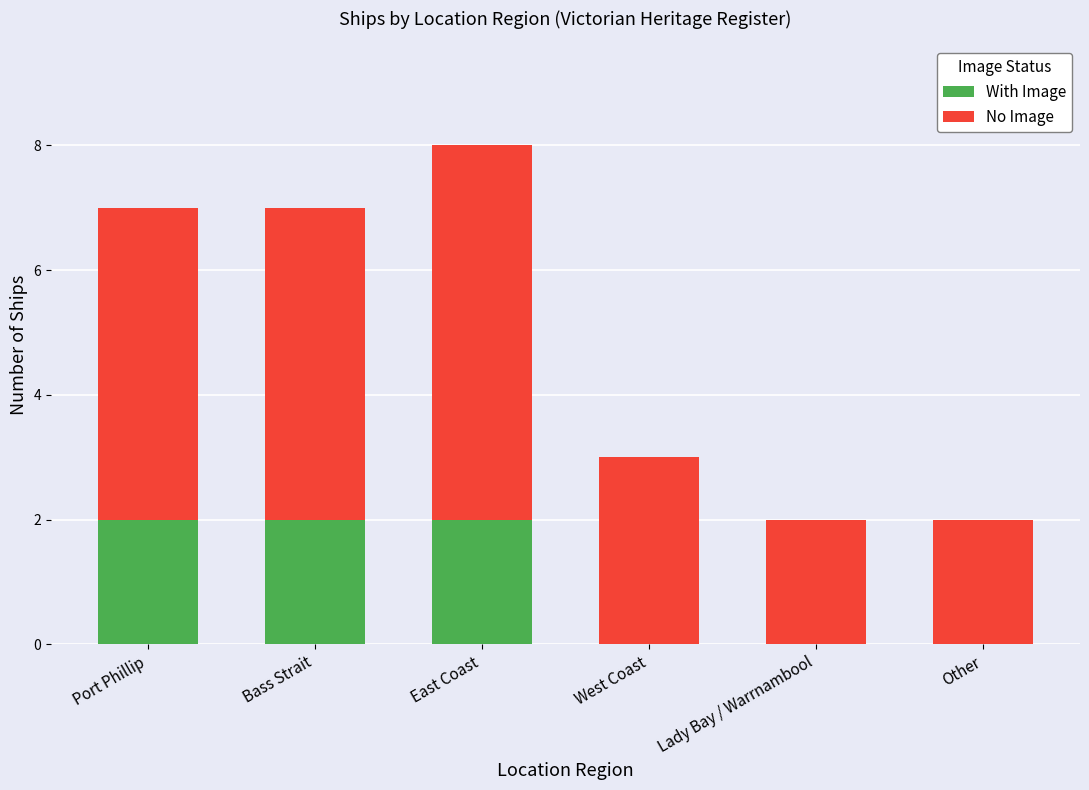

The value of With Image at Port Phillip is 2. True or false?

True